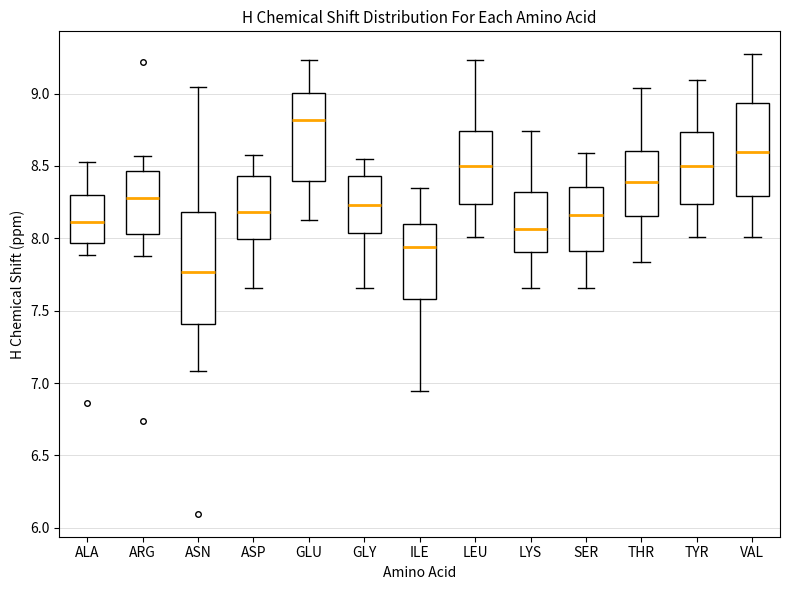

Which box's median line is the lowest?

ASN